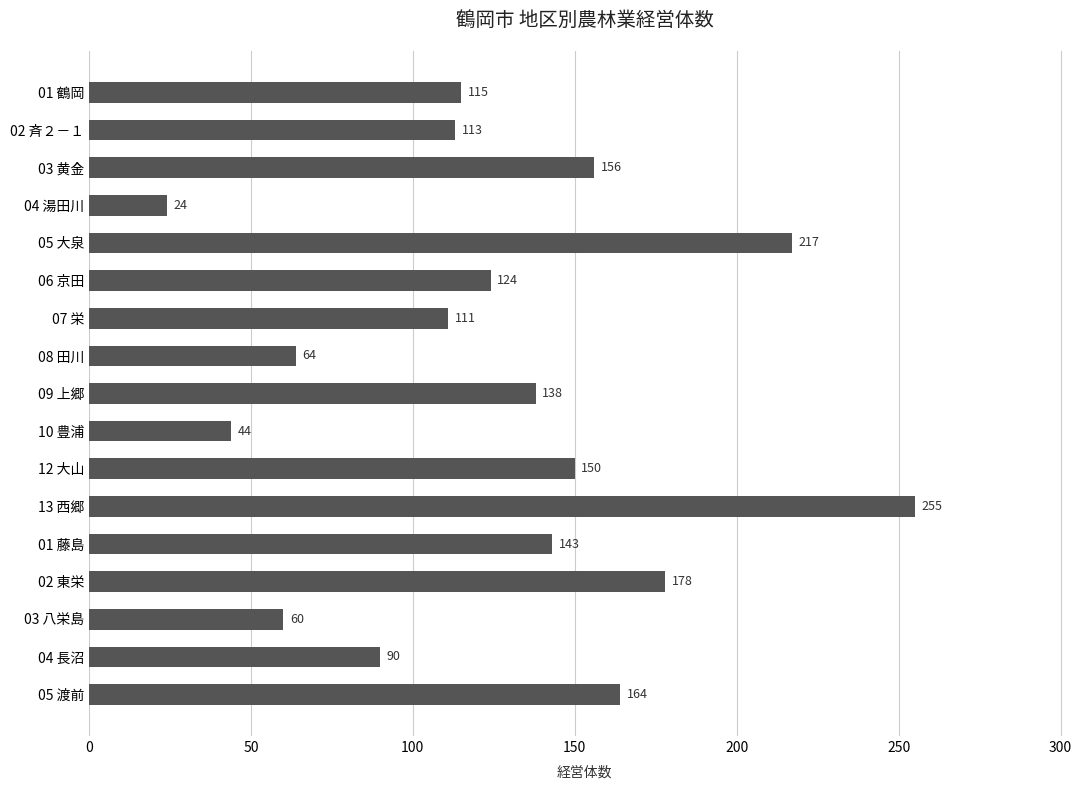

Reading top to bottom, list all the values displayed in this chart.

01 鶴岡=115	02 斉２－１=113	03 黄金=156	04 湯田川=24	05 大泉=217	06 京田=124	07 栄=111	08 田川=64	09 上郷=138	10 豊浦=44	12 大山=150	13 西郷=255	01 藤島=143	02 東栄=178	03 八栄島=60	04 長沼=90	05 渡前=164